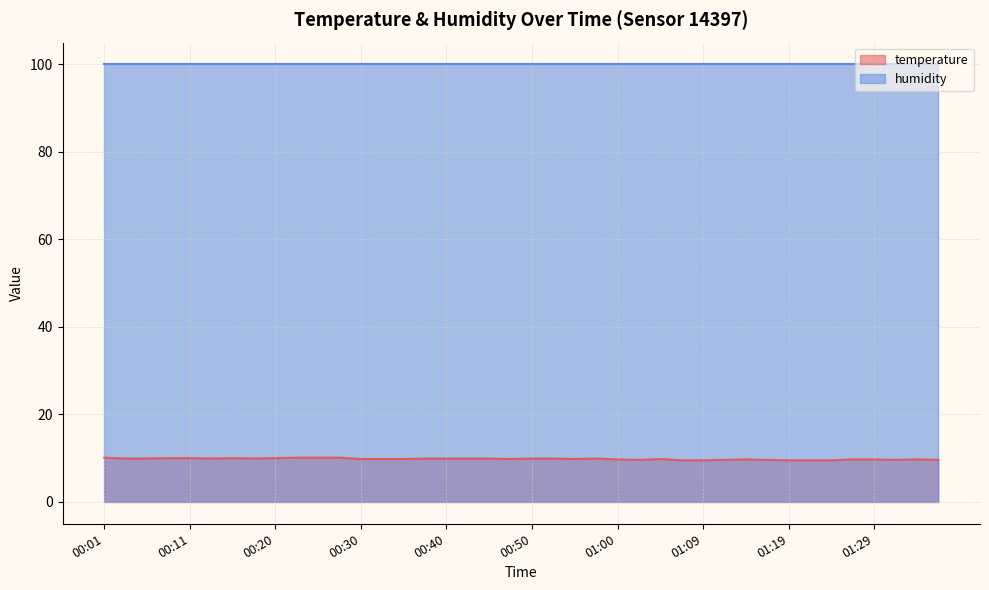

What is the label of the 26th point from the right?

00:35